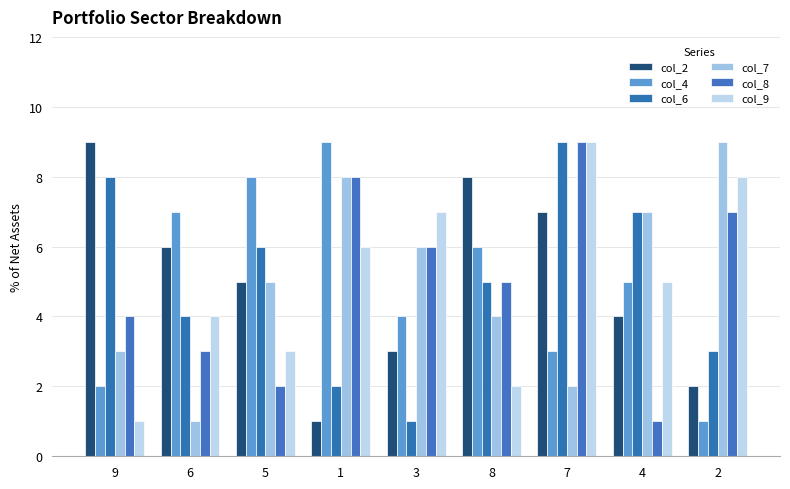

At which label does col_9 first exceed 5?

1